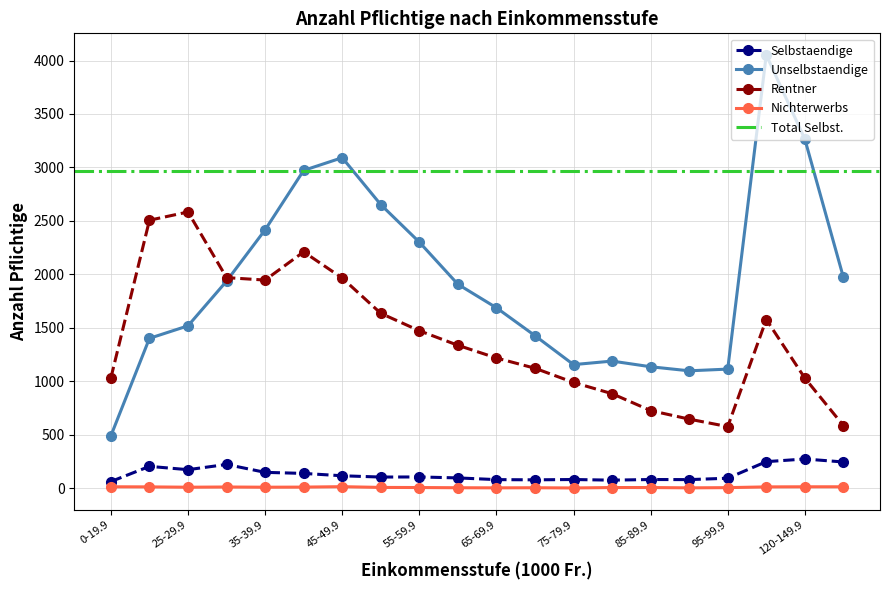

The Rentner series shows 1336 at 60-64.9. True or false?

True